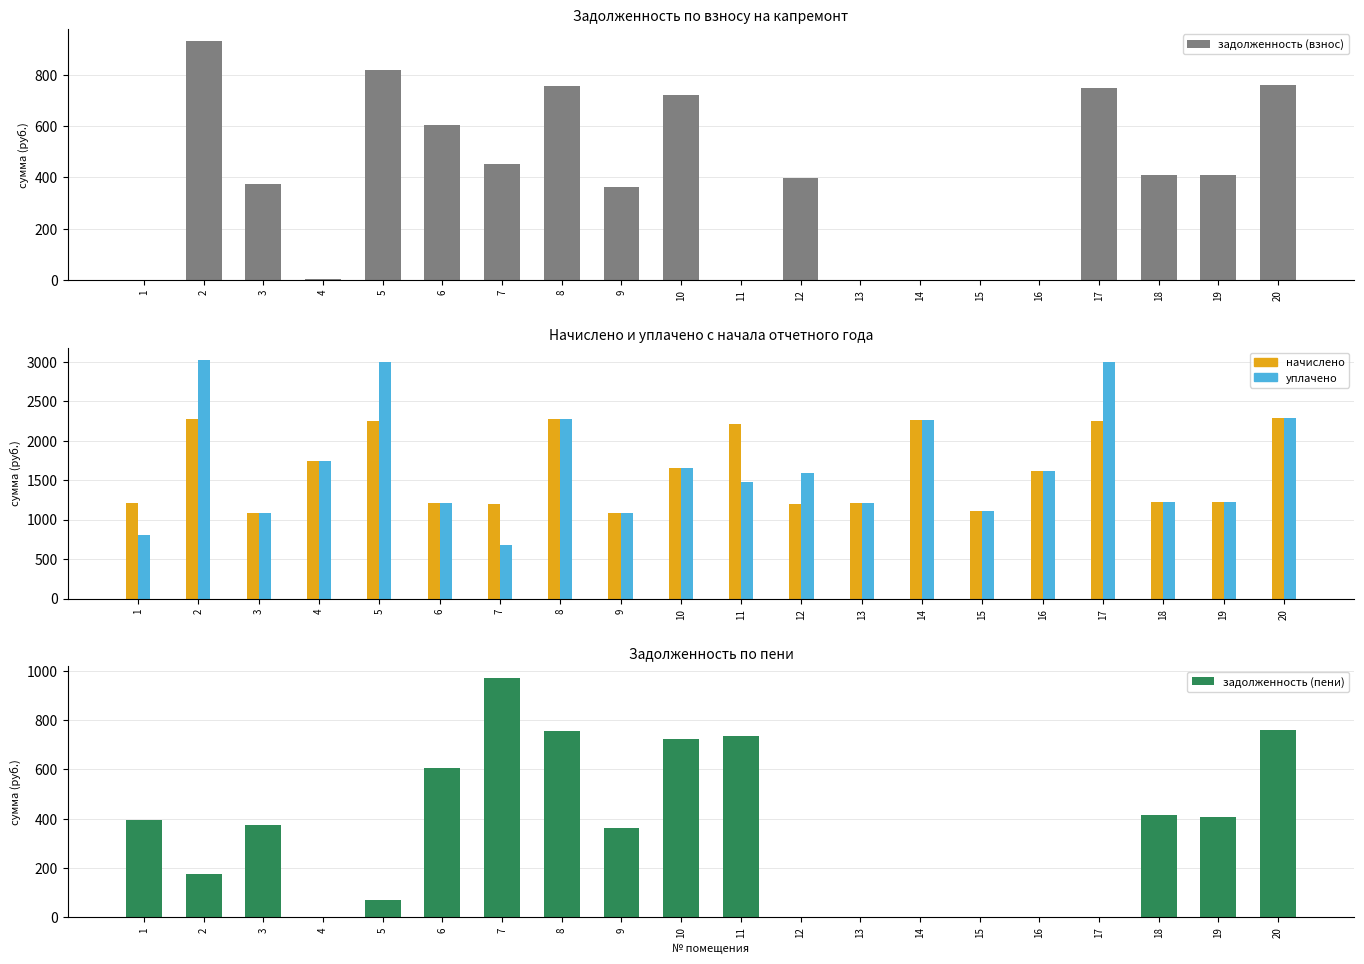

What is the value of the задолженность (взнос) bar at the 17th from the left?

748.9